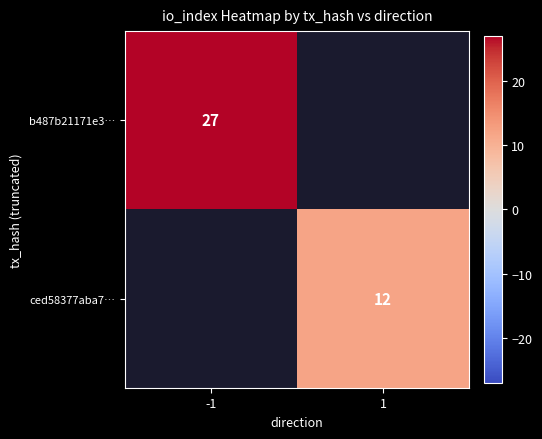

True or false: b487b21171e3… has a value of 10 at -1.

False